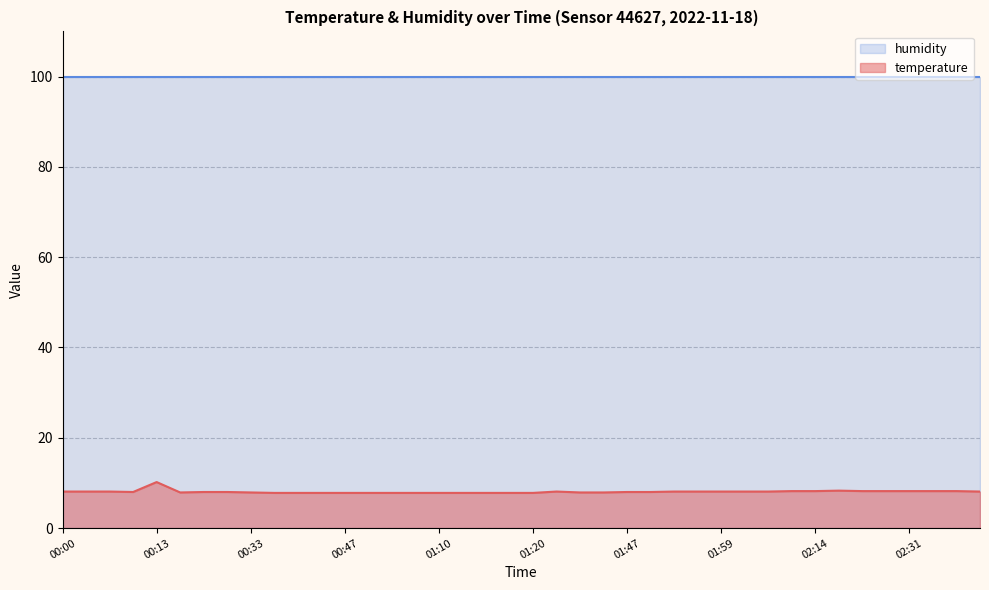

Rank the categories by value from lowest to highest.

00:35, 00:40, 00:43, 00:47, 00:57, 01:00, 01:07, 01:10, 01:12, 01:15, 01:17, 01:20, 00:16, 00:33, 01:37, 01:44, 00:10, 00:20, 00:23, 01:47, 01:49, 00:00, 00:05, 00:08, 01:32, 01:54, 01:57, 01:59, 02:04, 02:07, 02:38, 02:09, 02:14, 02:26, 02:28, 02:31, 02:33, 02:36, 02:17, 00:13